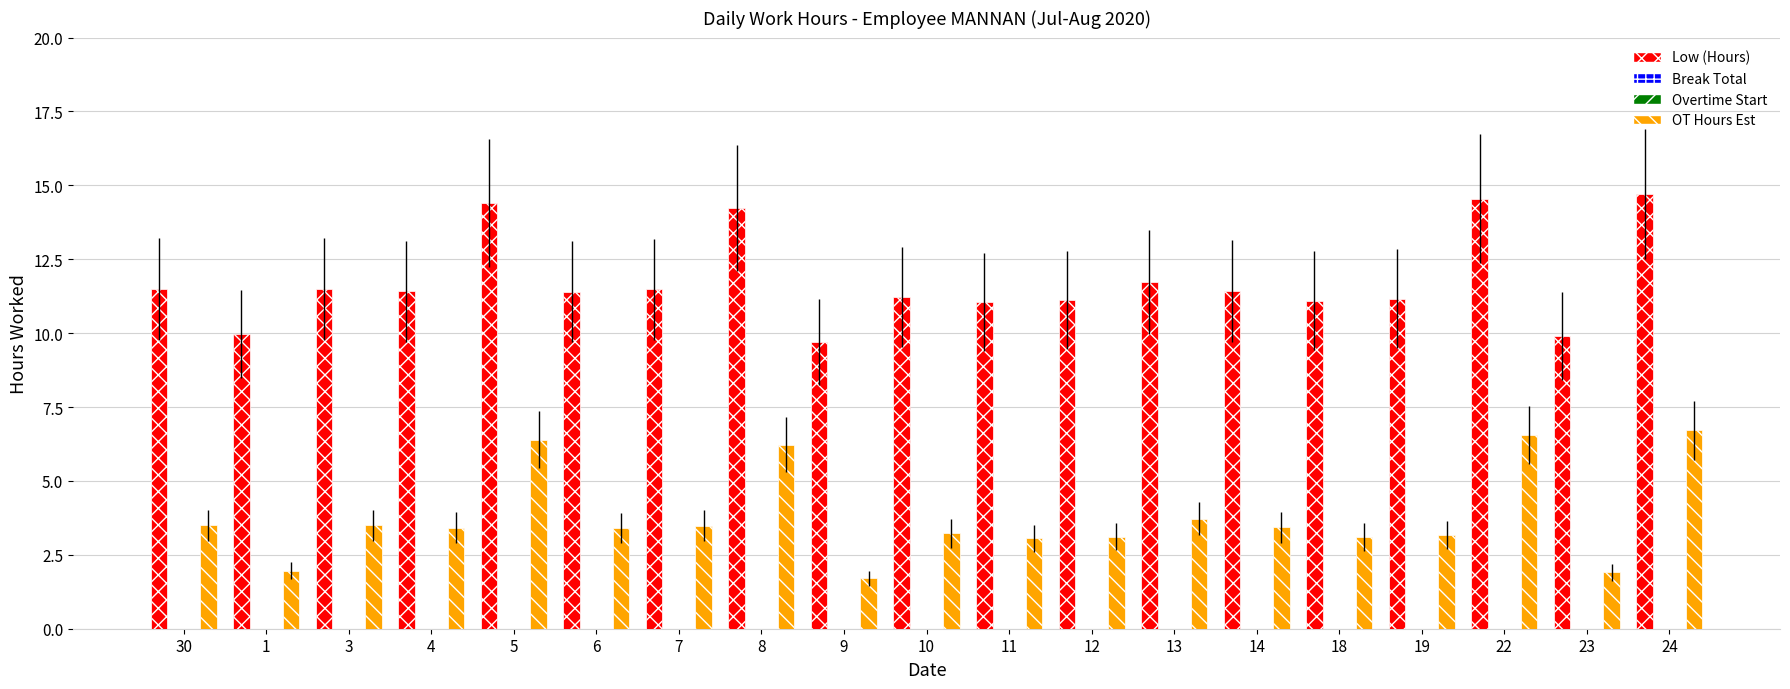

List the labels in order of Break Total value, largest first.

30, 1, 3, 4, 5, 6, 7, 8, 9, 10, 11, 12, 13, 14, 18, 19, 22, 23, 24